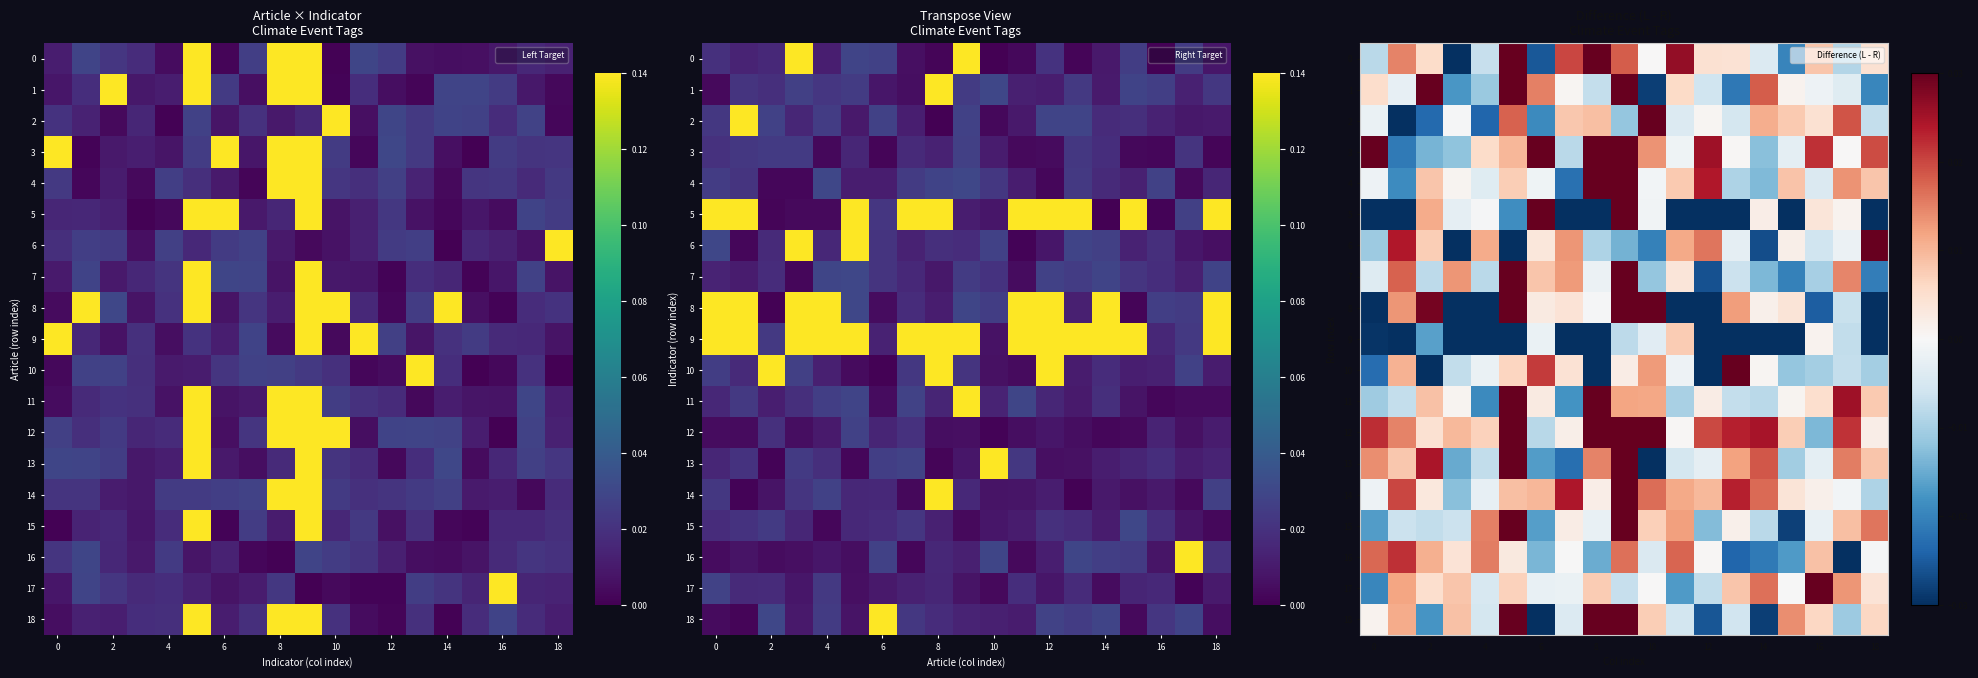

Which series has the widest spread of values?

5